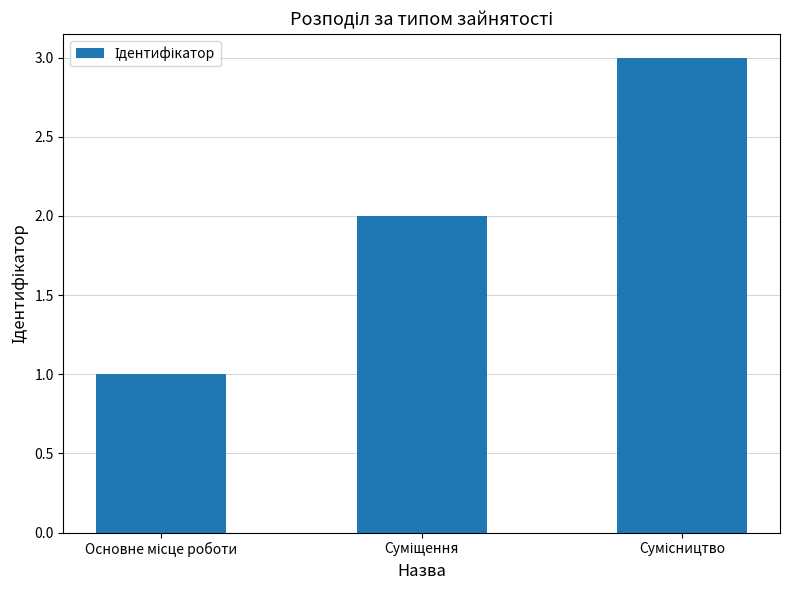

What is the value of the 3rd bar from the left?

3